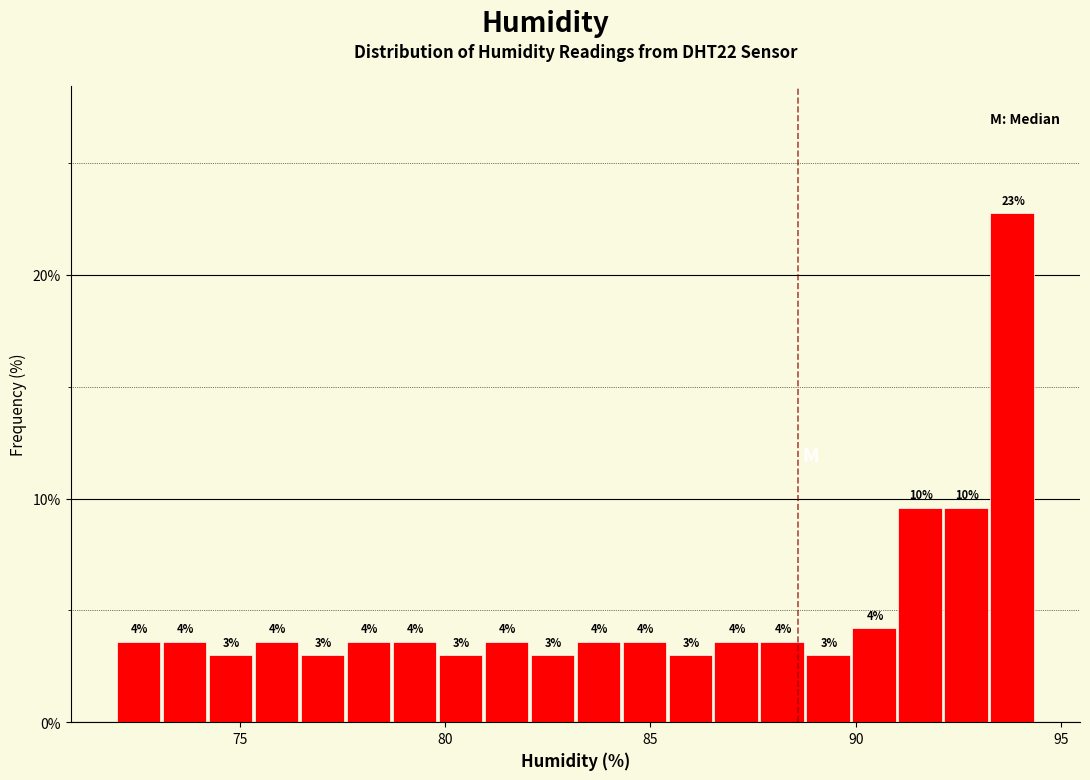

Around what value on the x-axis is the tallest bar? Give the approximate position of its centre, as read against the axis.

94.0